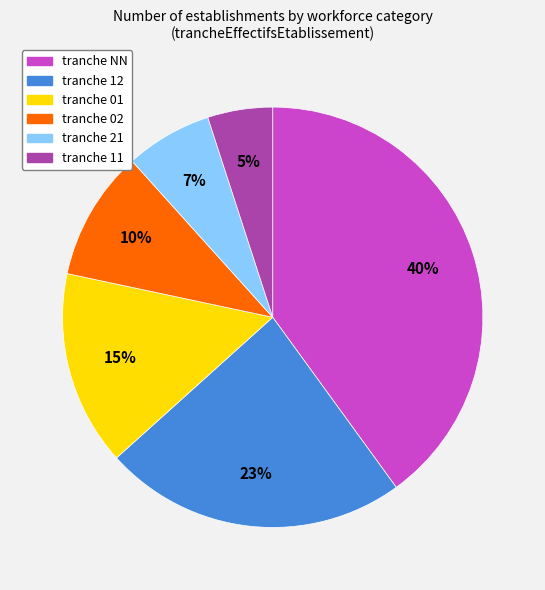

Is there a majority slice in this chart?

No